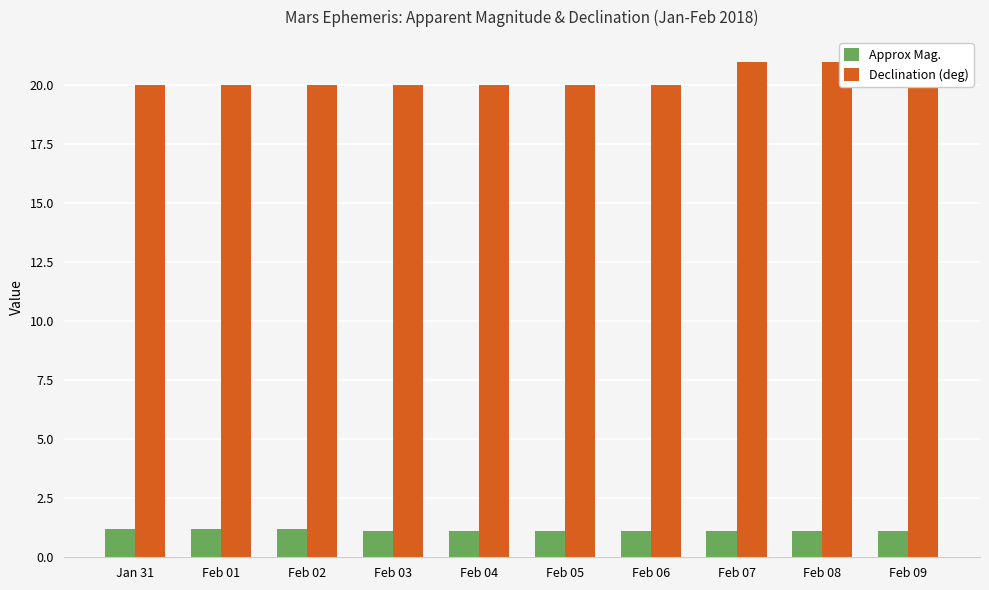

What are all the series names shown in the legend?

Approx Mag., Declination (deg)